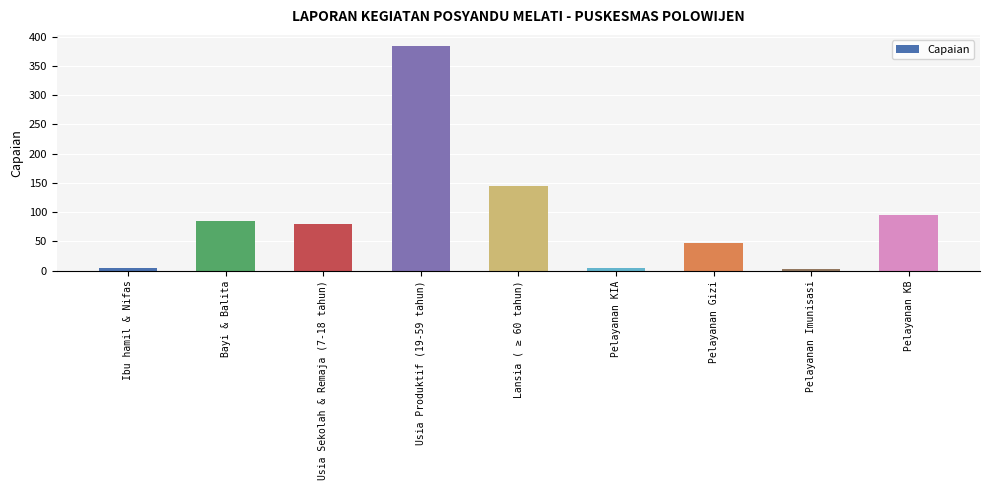

What is the sum of all values?

844